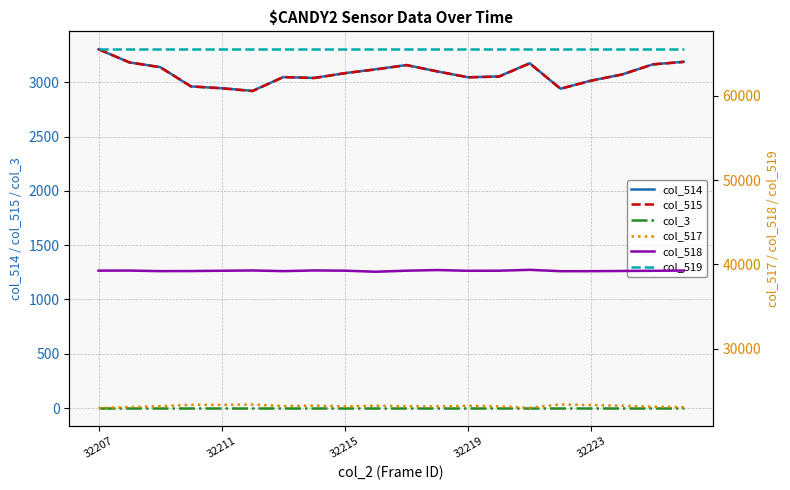

Is it true that col_3 equals 0 at 32219?

True